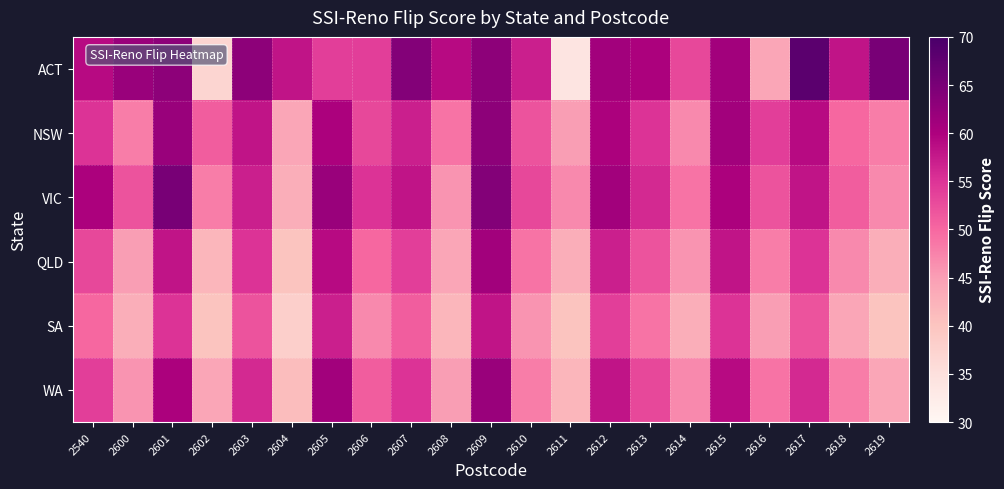

How many data points does each series have?

21